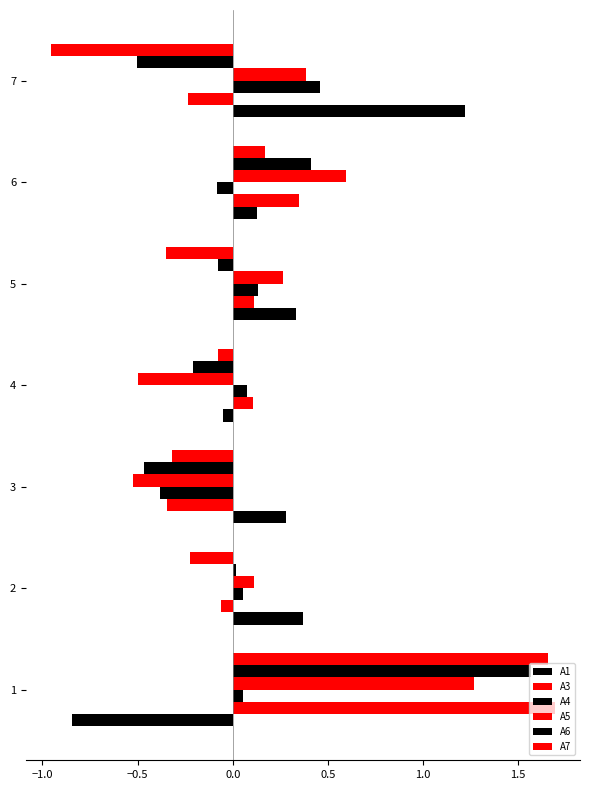

What is the value of the A1 bar at the 1st from the left?

-0.8